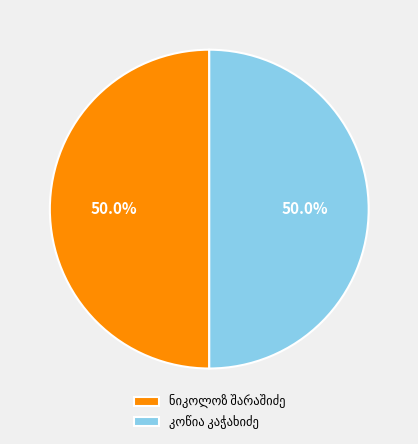

To the nearest percent, what is the average slice percentage?

50%